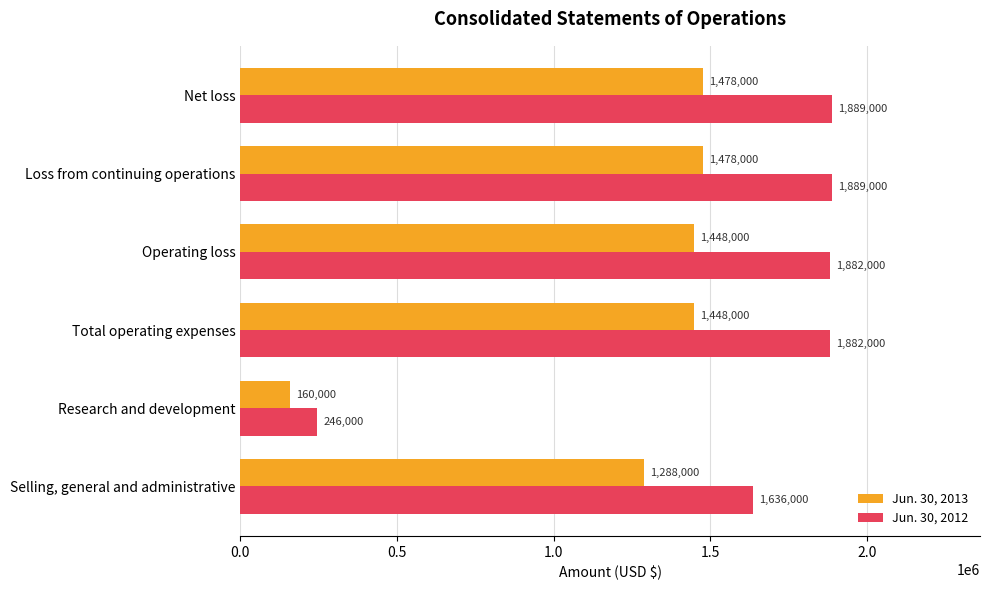

Which series has the largest total across all categories?

Jun. 30, 2012